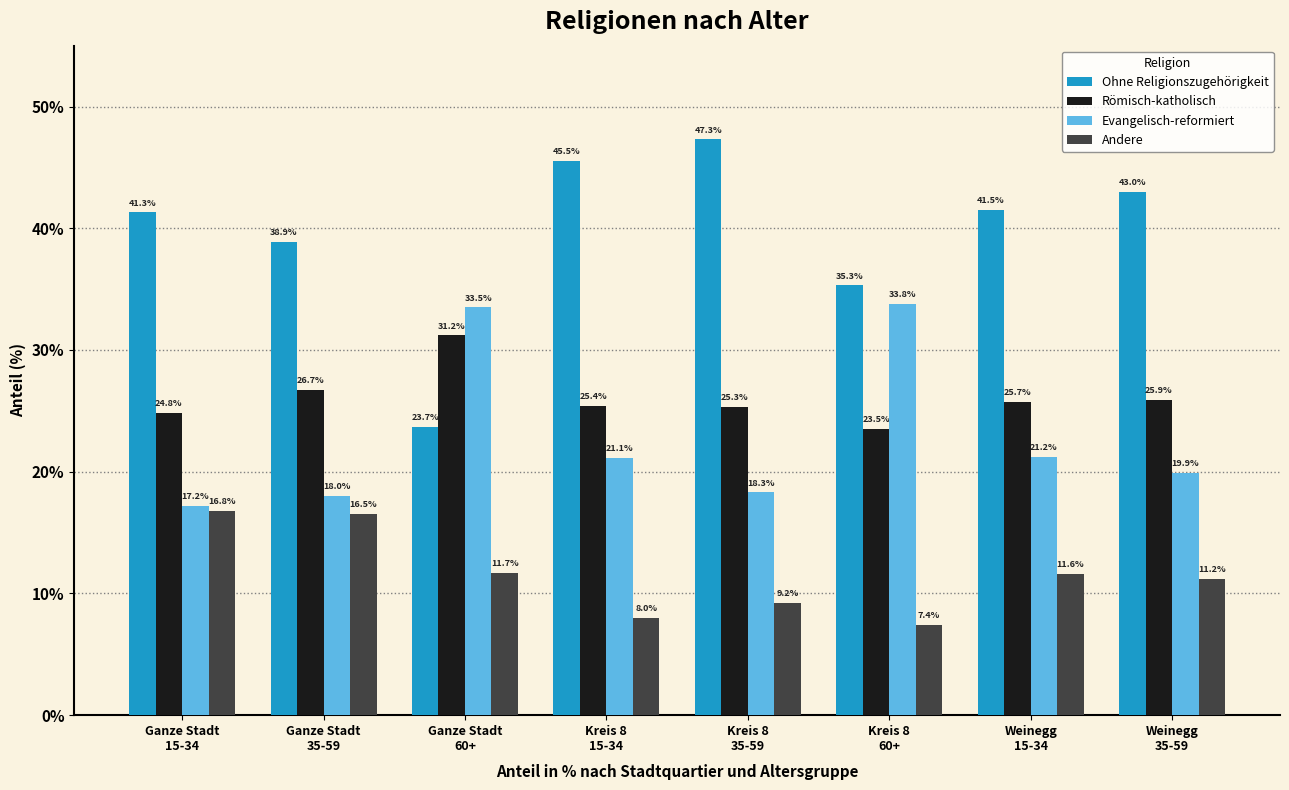

Rank the series by their maximum value, from highest to lowest.

Ohne Religionszugehörigkeit, Evangelisch-reformiert, Römisch-katholisch, Andere